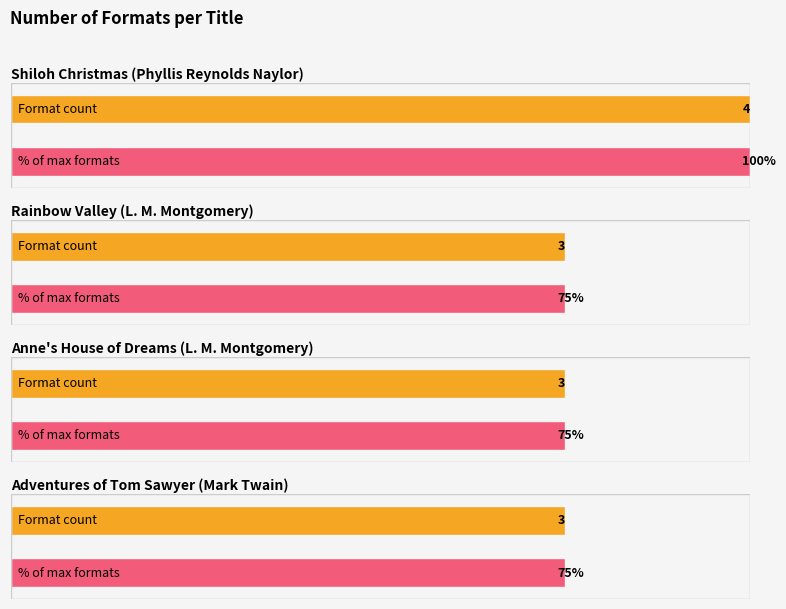

What is the approximate value at Rainbow Valley?

3